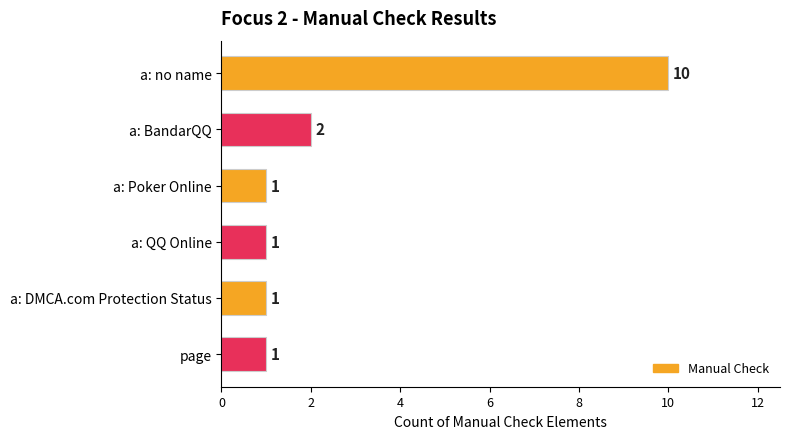

How many values exceed 1?

2